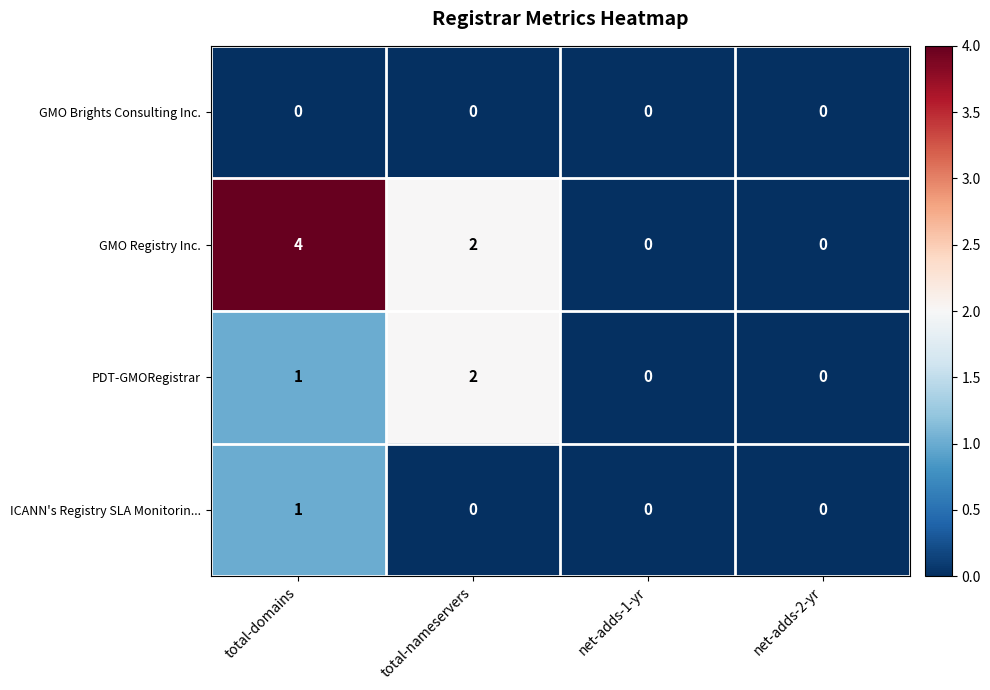

How many positive values does the GMO Registry Inc. series have?

2